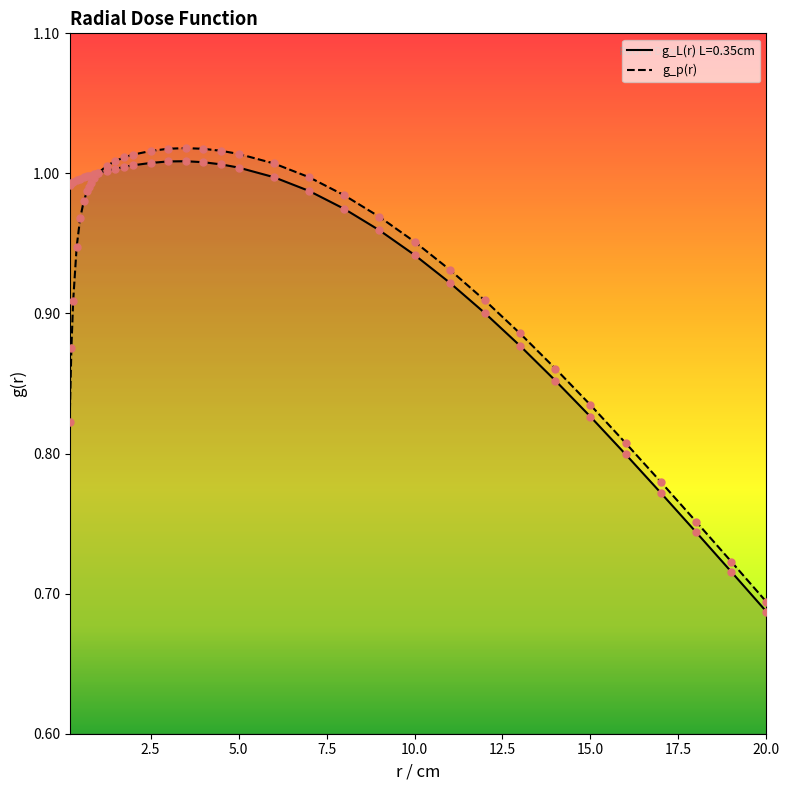

Is the value of g_L(r) L=0.35cm at 9.0 greater than the value of g_p(r) at 1.0?

No